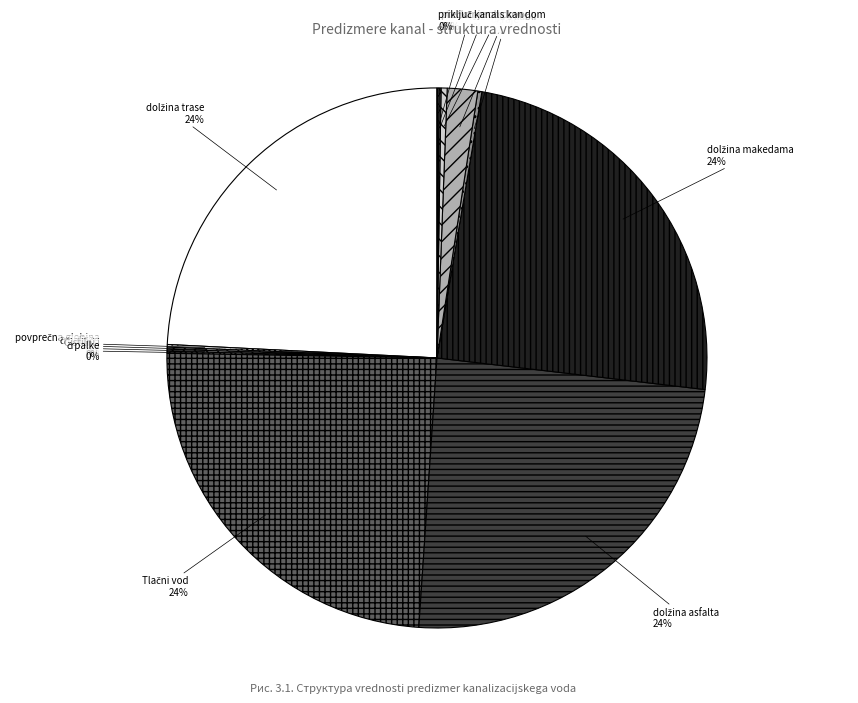

Is there a majority slice in this chart?

No